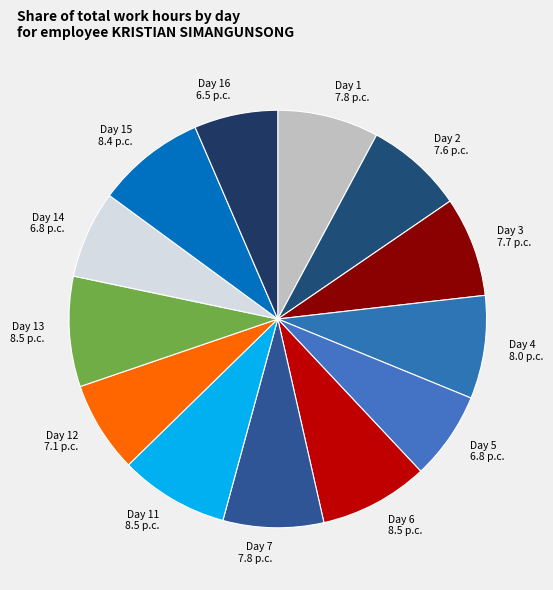

Does Day 11 8.5 p.c. represent more than half of the total?

No